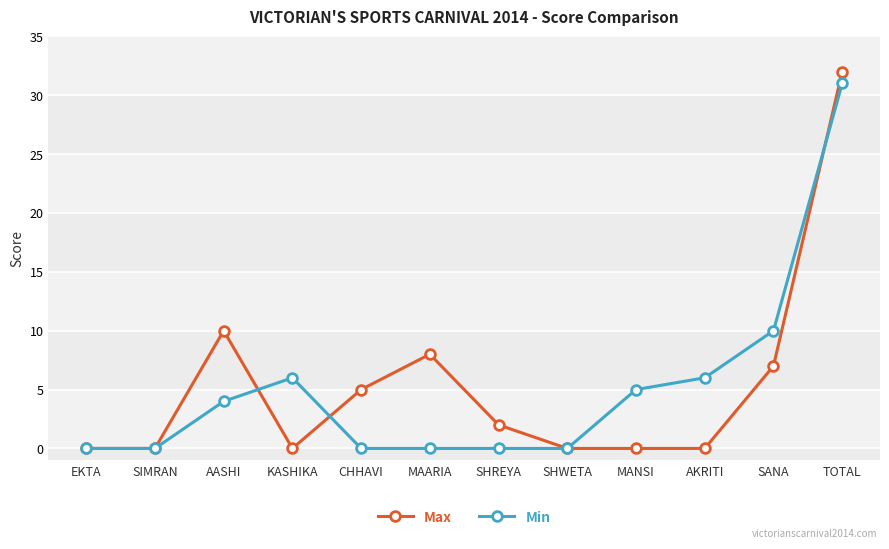

Which series changed the most between CHHAVI and SANA?

Min